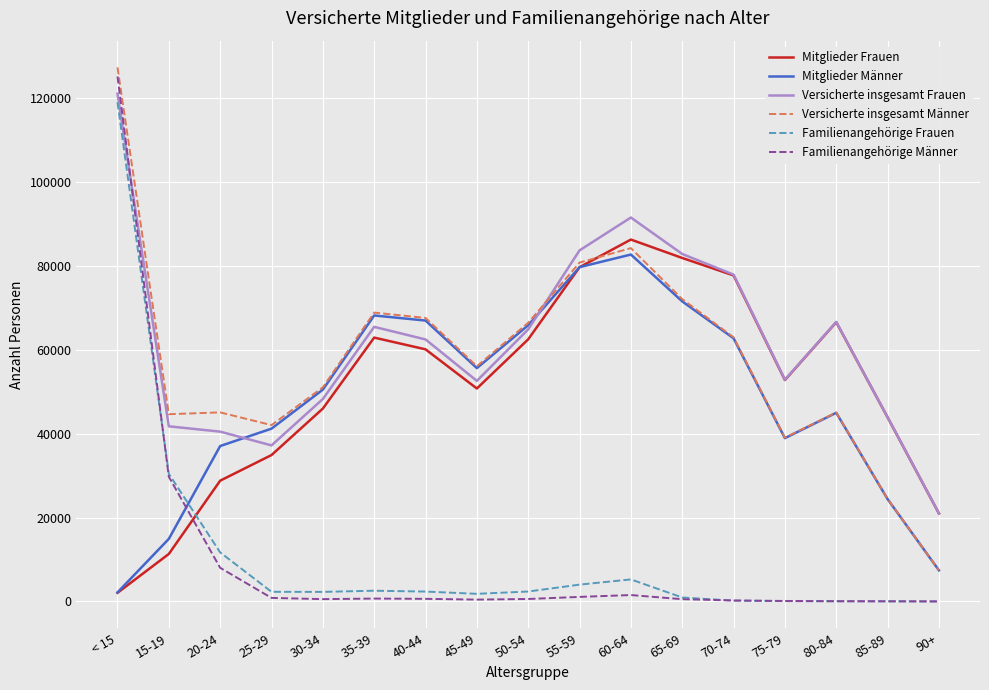

What are all the series names shown in the legend?

Mitglieder Frauen, Mitglieder Männer, Versicherte insgesamt Frauen, Versicherte insgesamt Männer, Familienangehörige Frauen, Familienangehörige Männer